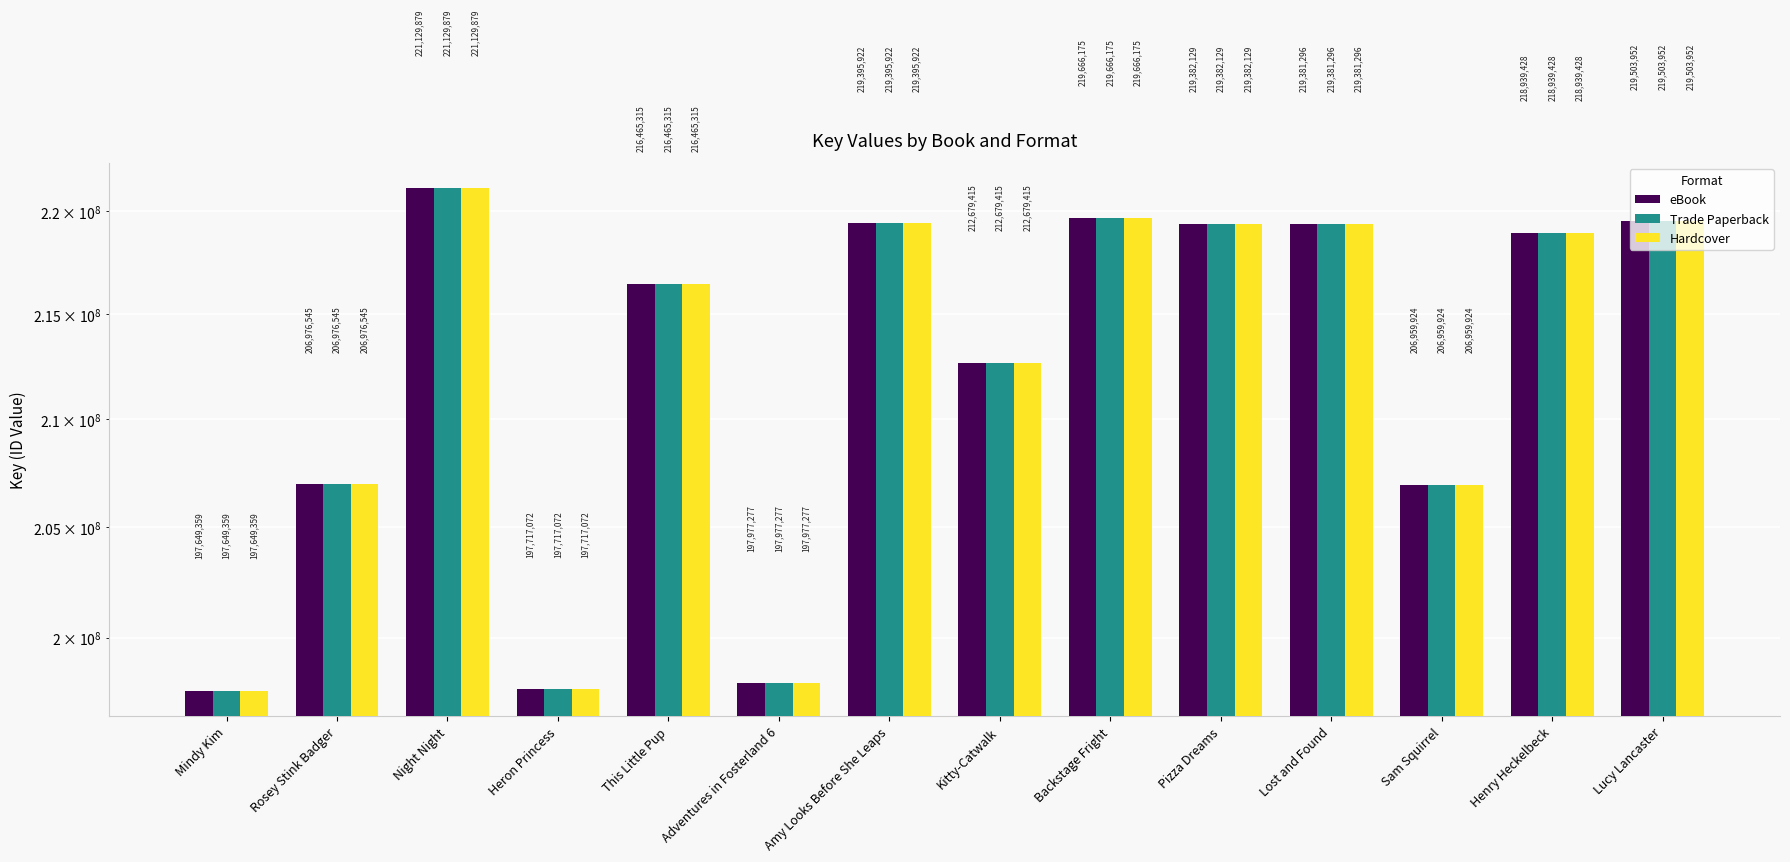

Which series has the largest total across all categories?

eBook